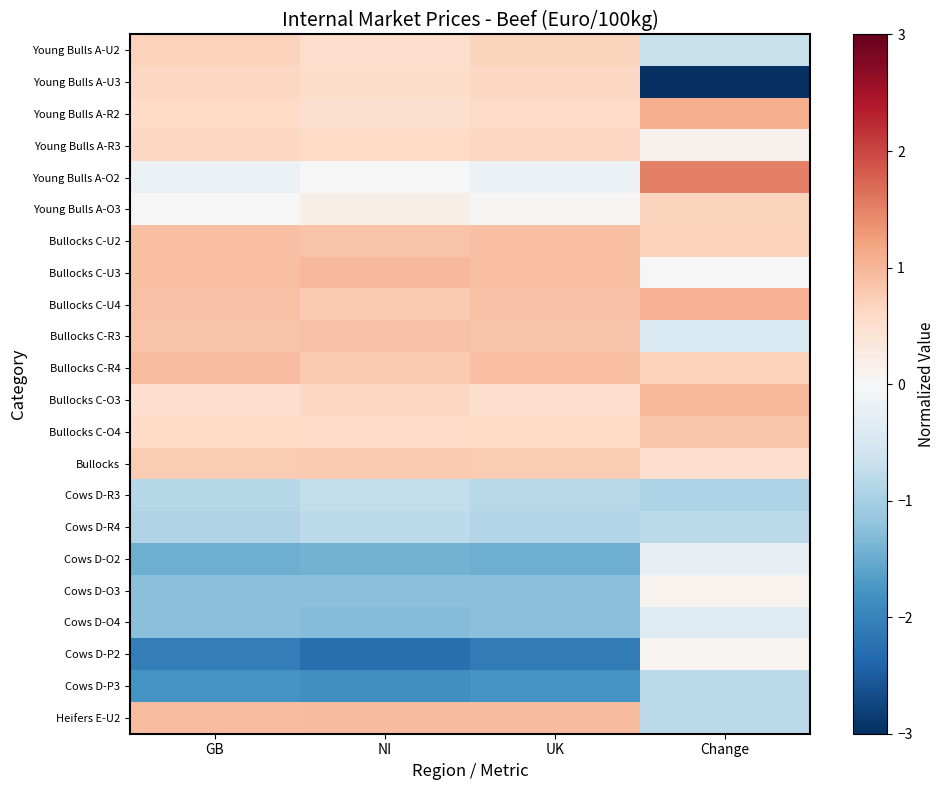

Which series changed the most between GB and Change?

Young Bulls A-U3